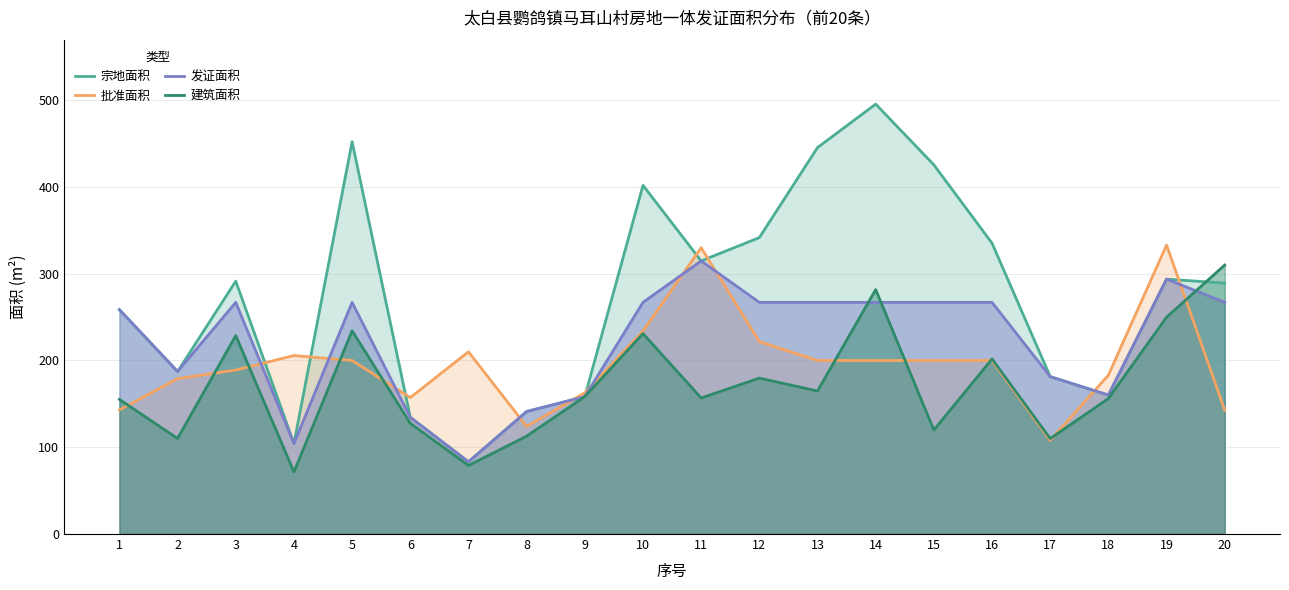

What is the spread (max minus min) of values at 17?

73.4